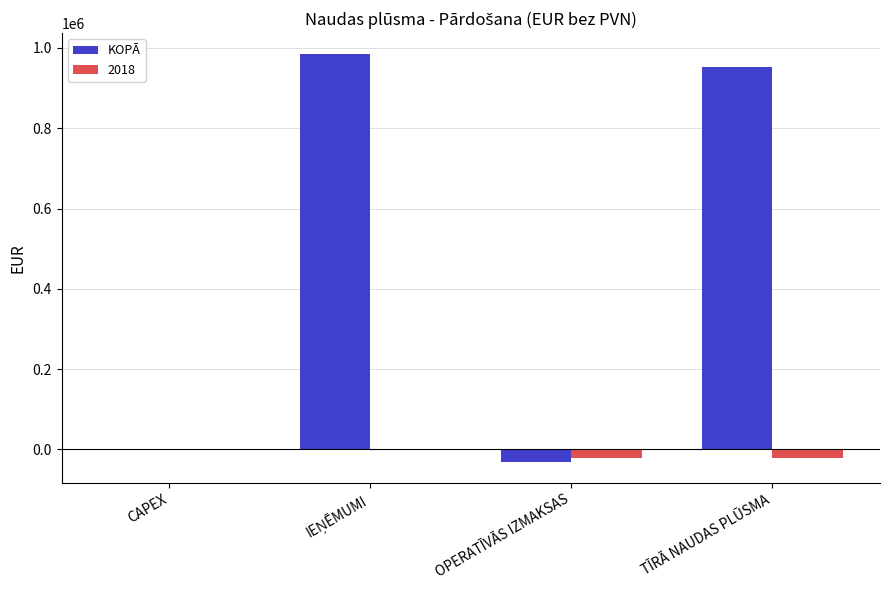

What is the maximum value shown in the chart?

986008.8